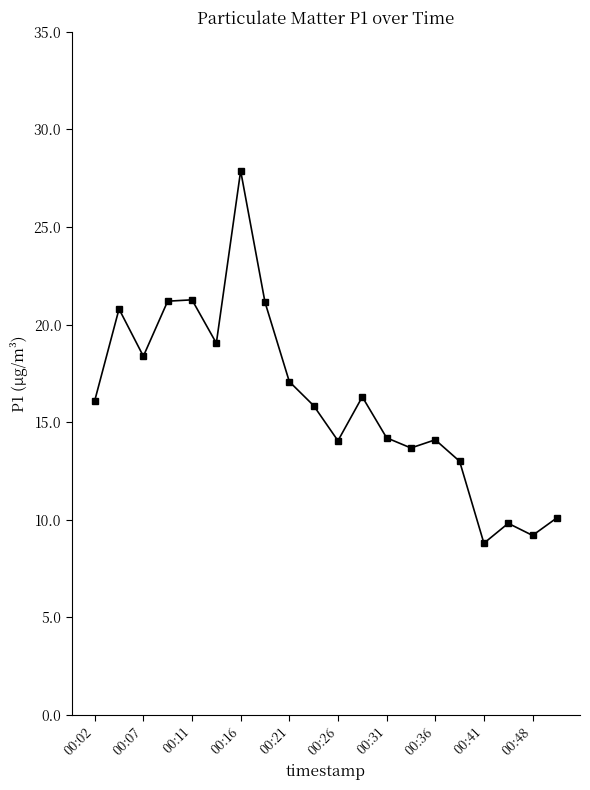

True or false: the data has more than 1 interior local peaks.

True